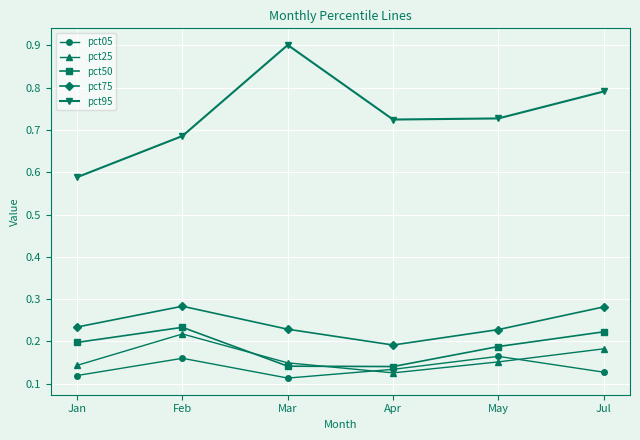

What are all the series names shown in the legend?

pct05, pct25, pct50, pct75, pct95